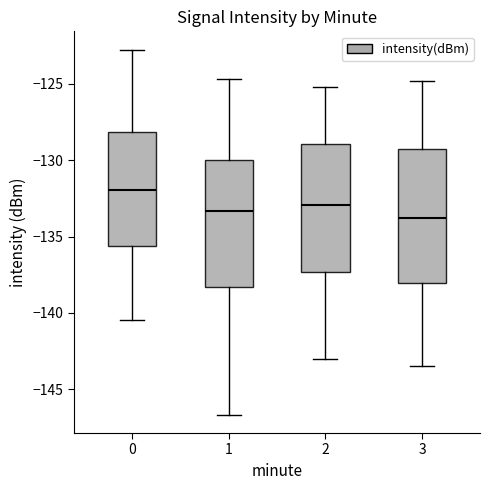

Where is the lower edge of the box at x = 3 on the y-axis? The values are not printed on the chart, so give them approximately, as read against the axis.

-138.0